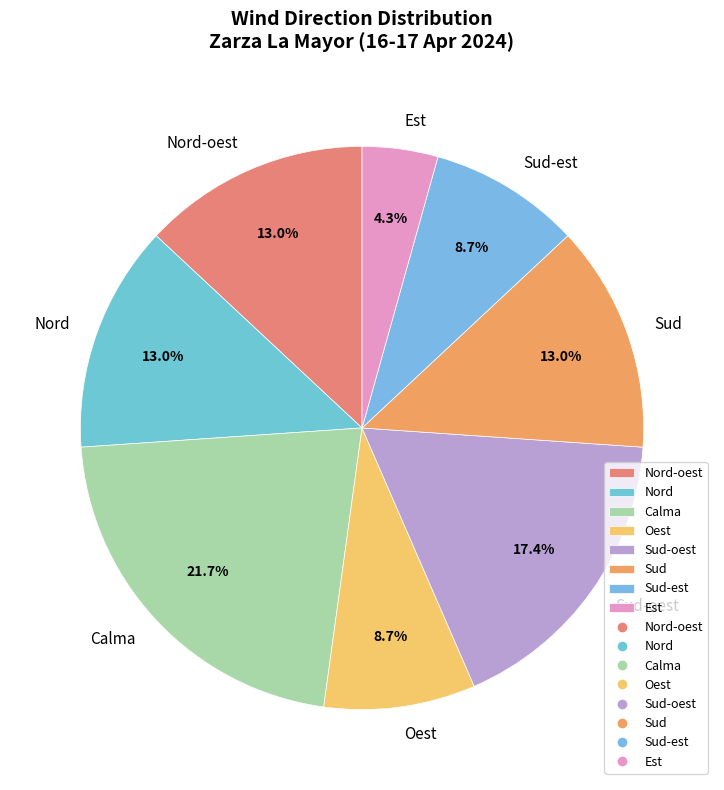

What percentage is NOT represented by Nord-oest?

87.0%